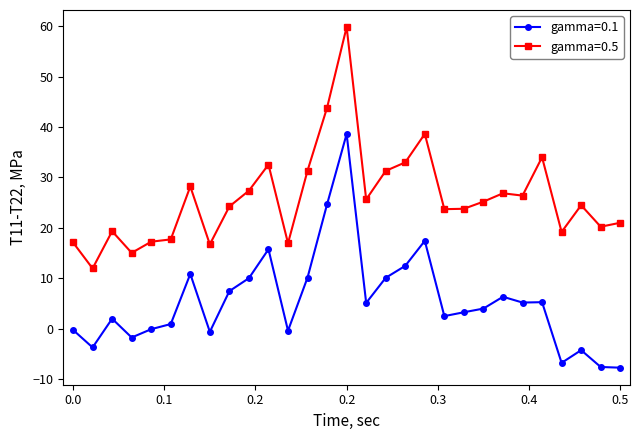

How many lines are shown in the chart?

2